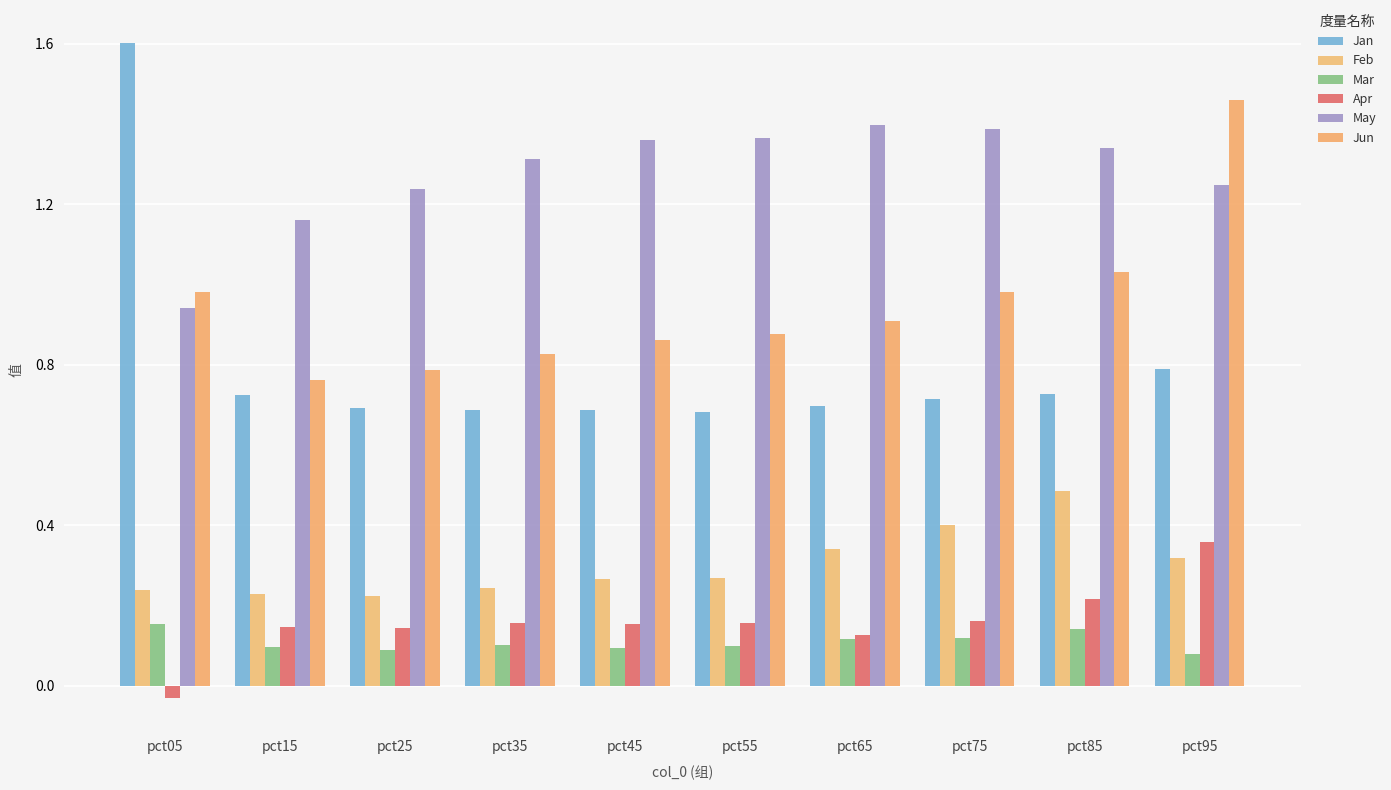

Which has a higher value, pct05 or pct95?

pct05